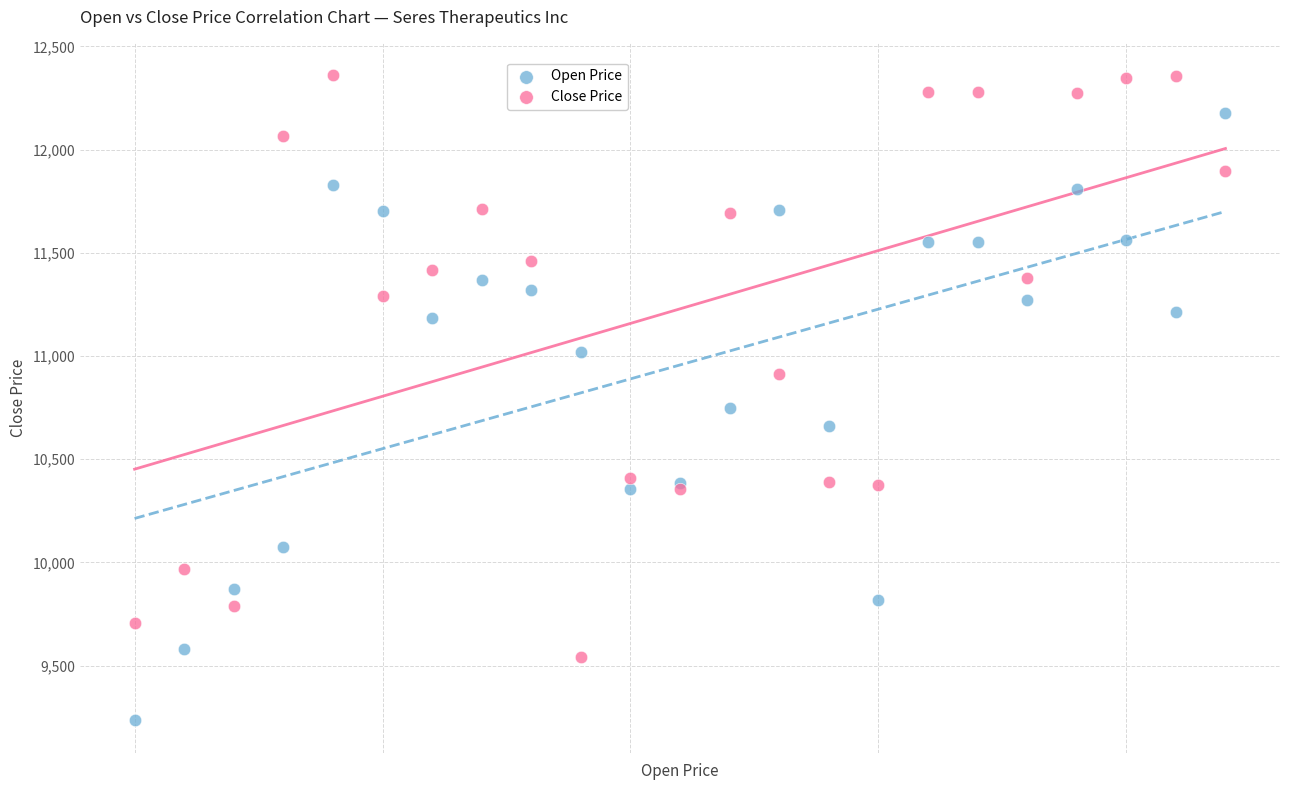

What are all the series names shown in the legend?

Open Price, Close Price